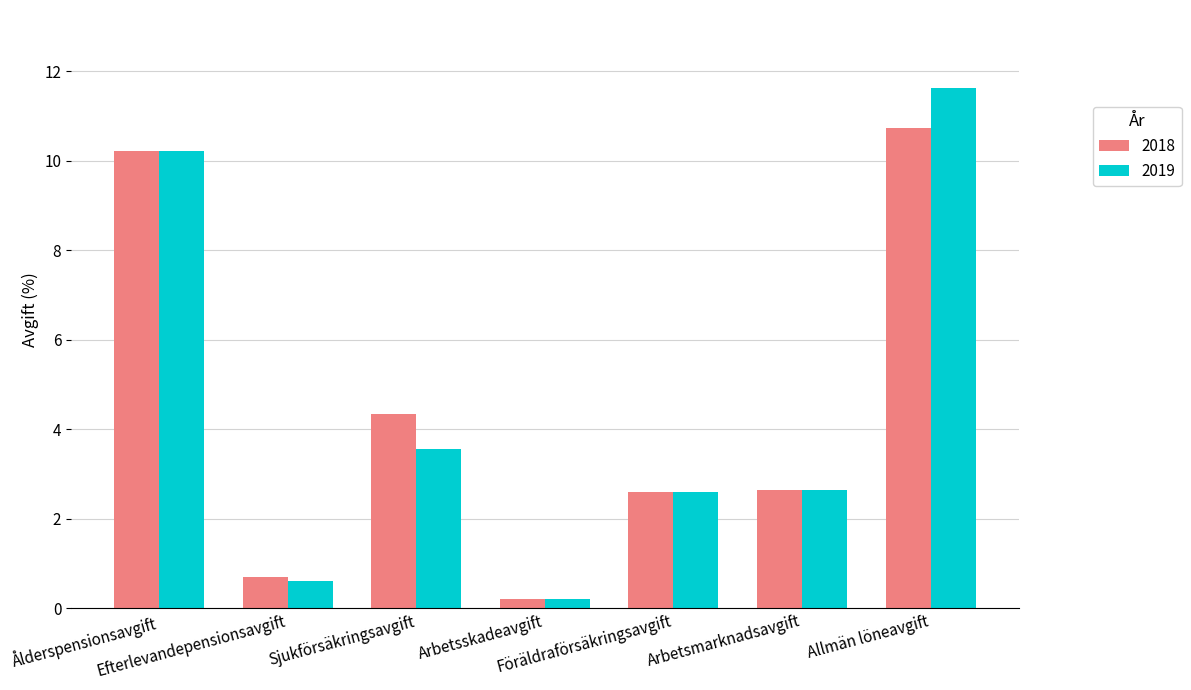

At how many categories does at least one series exceed 2?

5